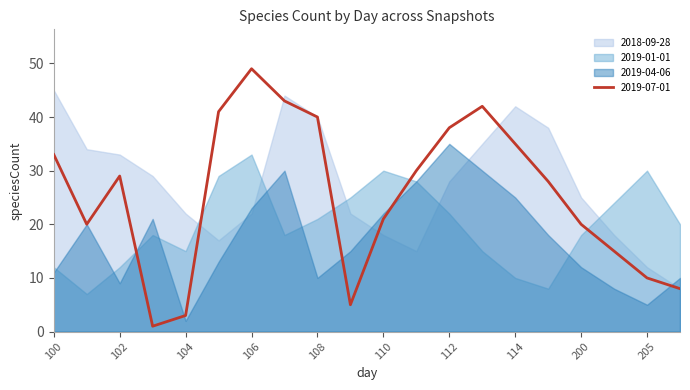

The value of 2019-04-06 at 101 is 20. True or false?

True